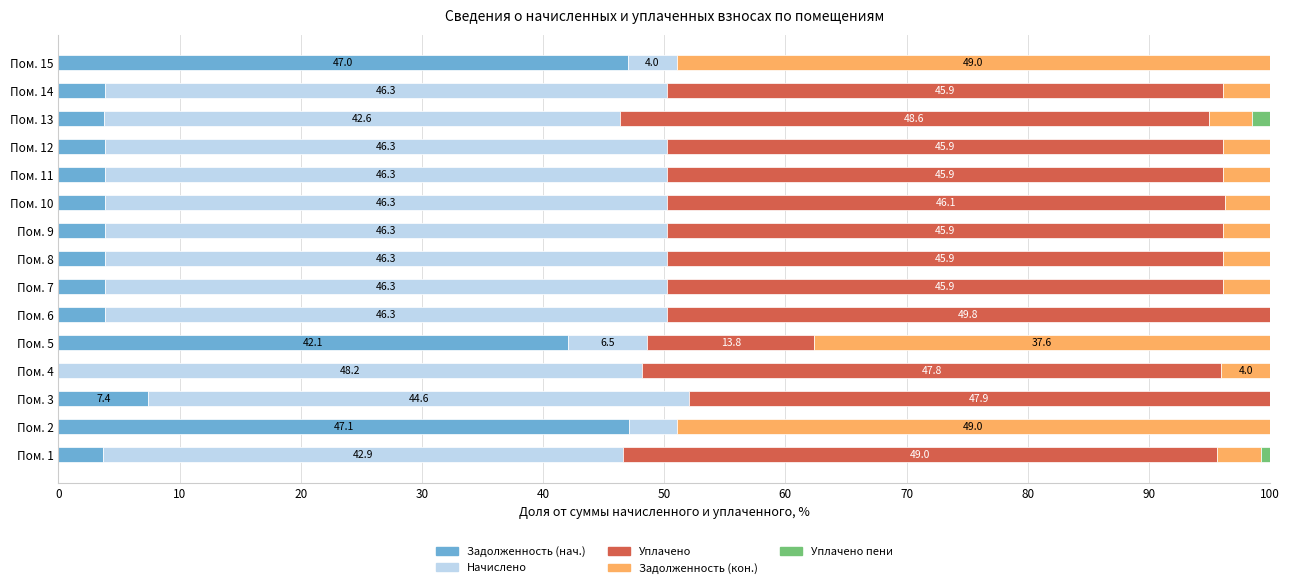

The Задолженность (нач.) series shows 7.4 at Пом. 3. True or false?

True